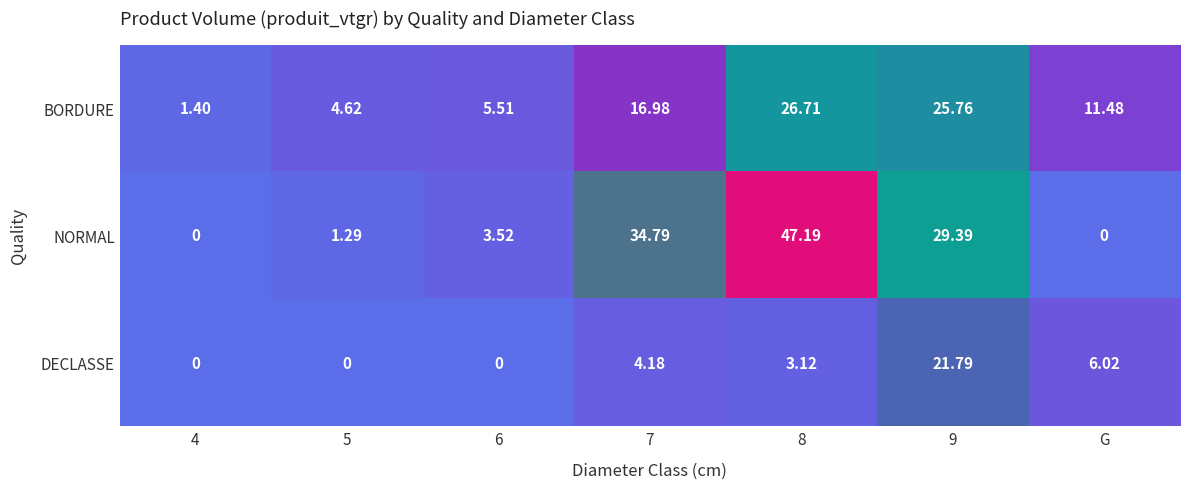

Where is BORDURE nearest to the value 14?

G